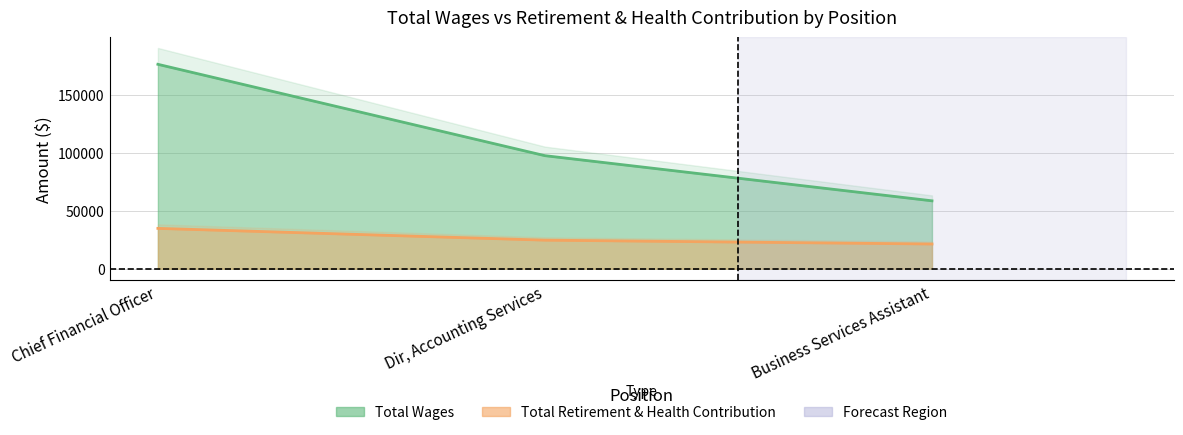

What is the greatest value displayed?

176118.0